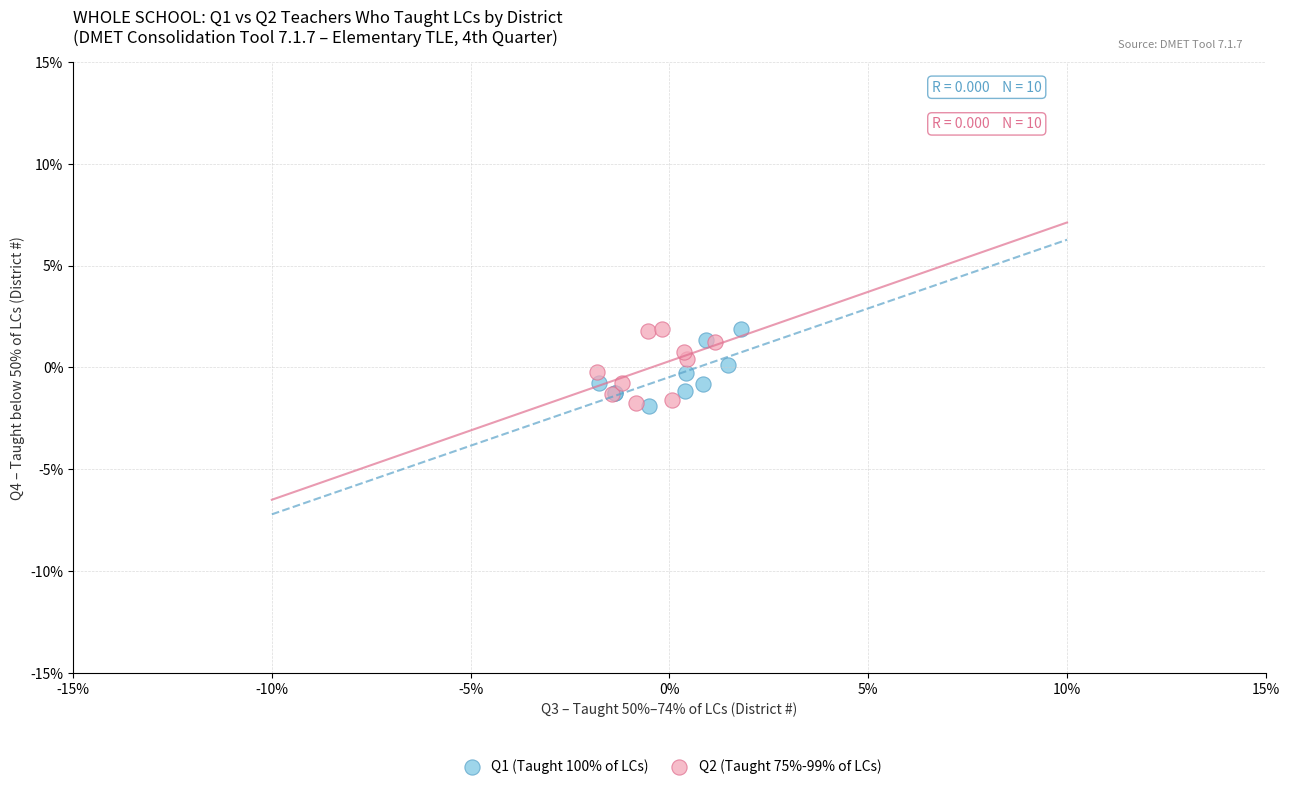

What are all the series names shown in the legend?

Q1 (Taught 100% of LCs), Q2 (Taught 75%-99% of LCs)